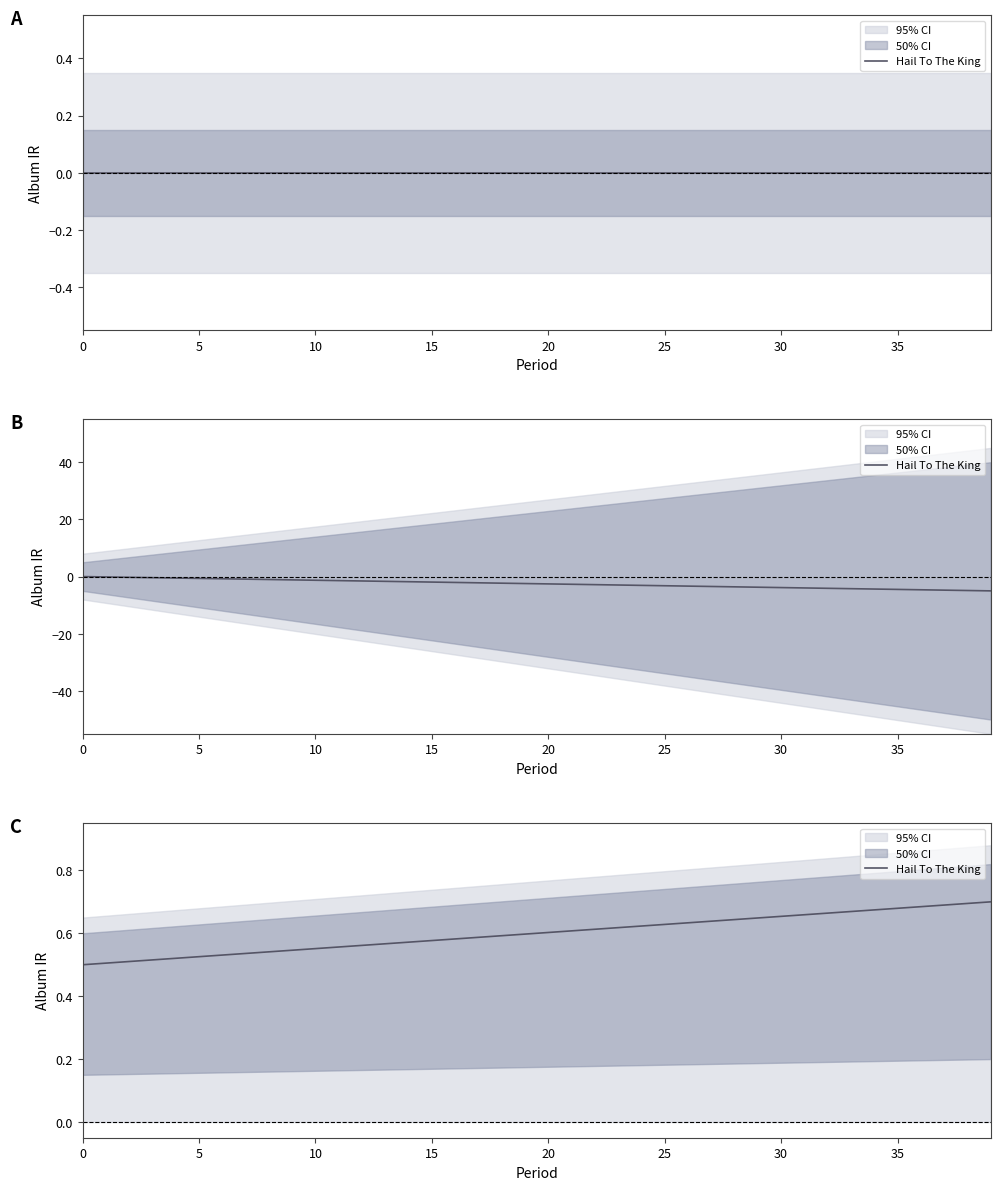

Does the chart have visible grid lines?

No